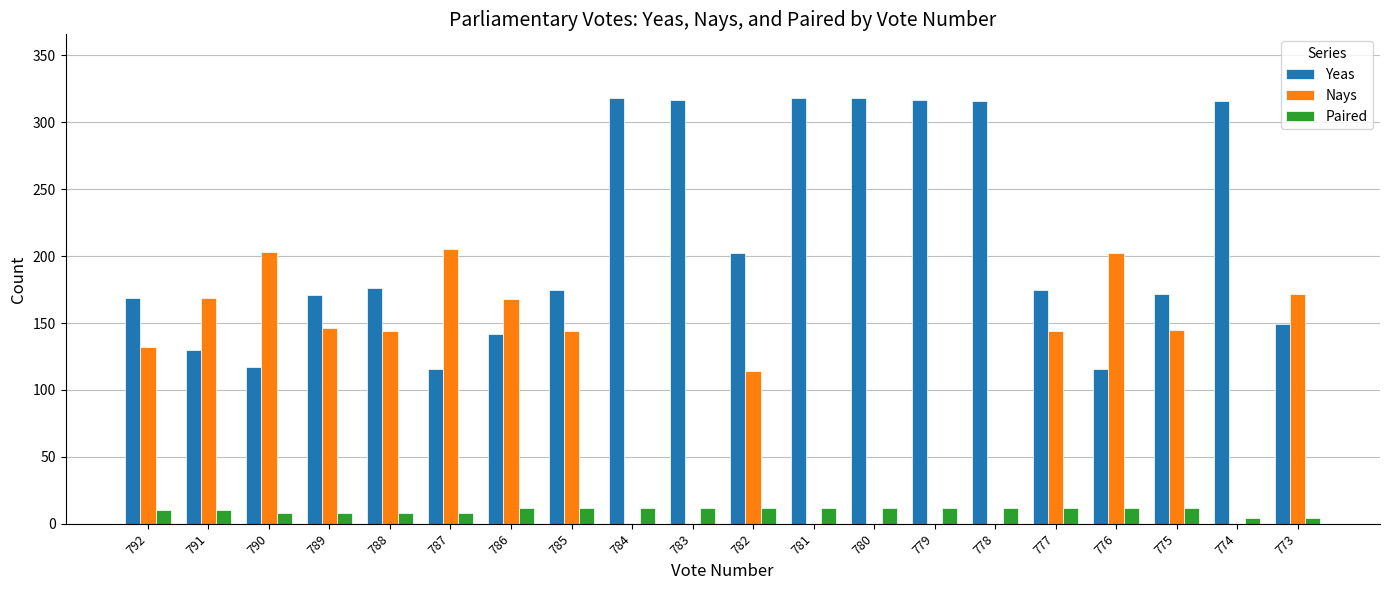

Is the value of Nays at 779 greater than the value of Paired at 792?

No